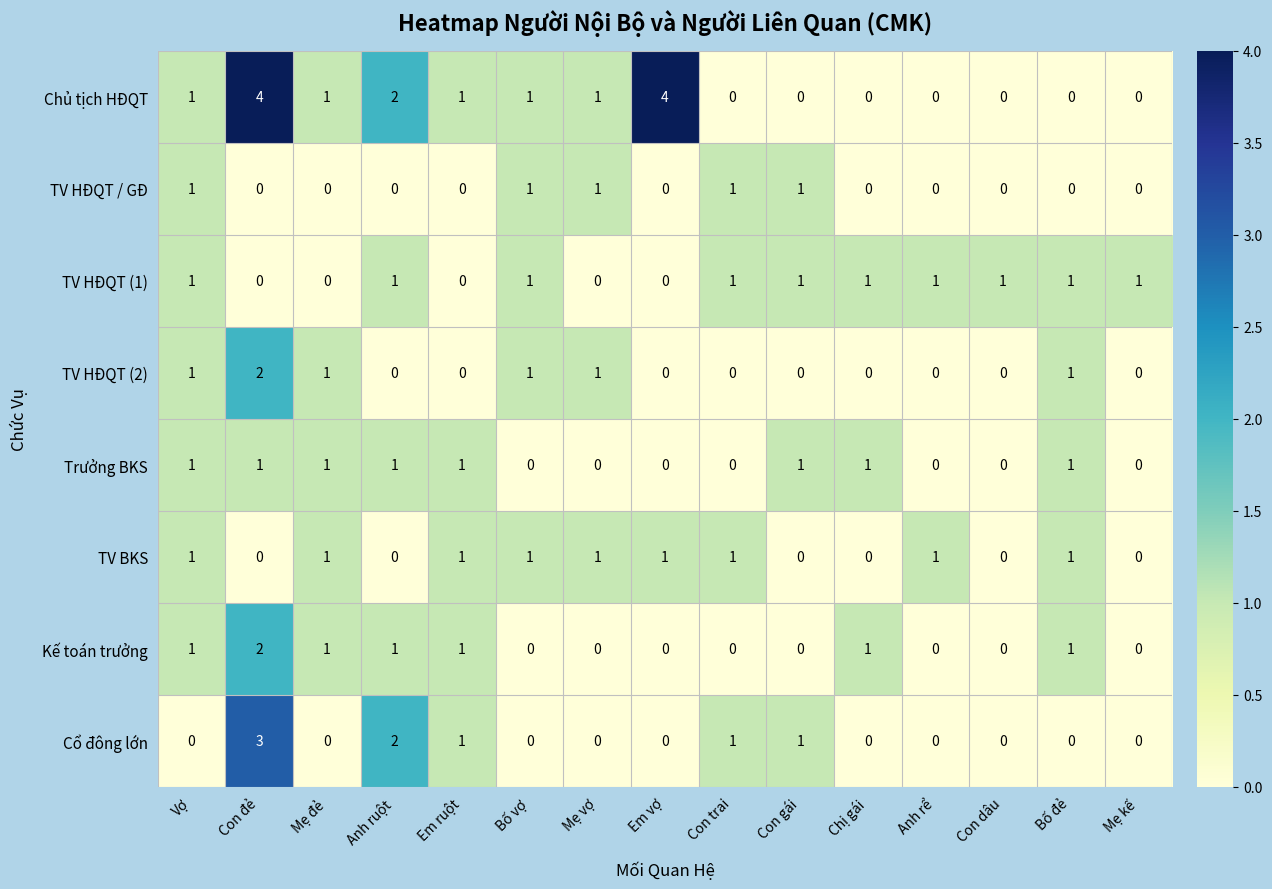

At which label is Chủ tịch HĐQT closest to 2?

Anh ruột